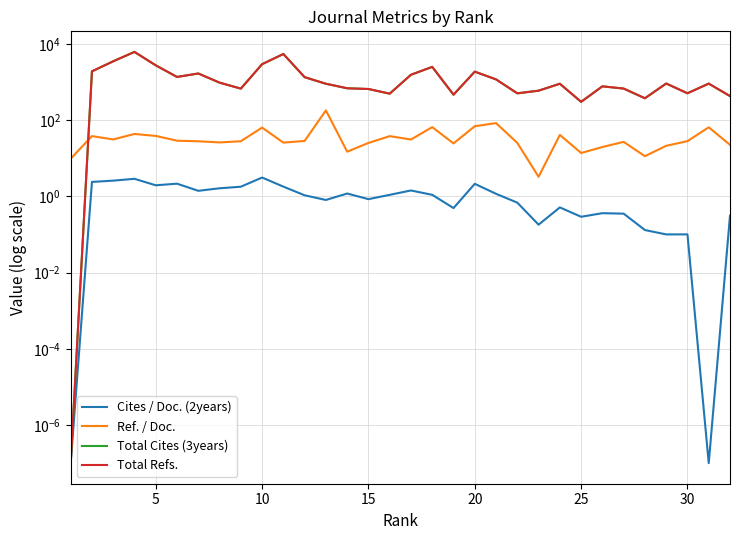

List the series in order of their peak value, highest first.

Total Cites (3years), Total Refs., Ref. / Doc., Cites / Doc. (2years)